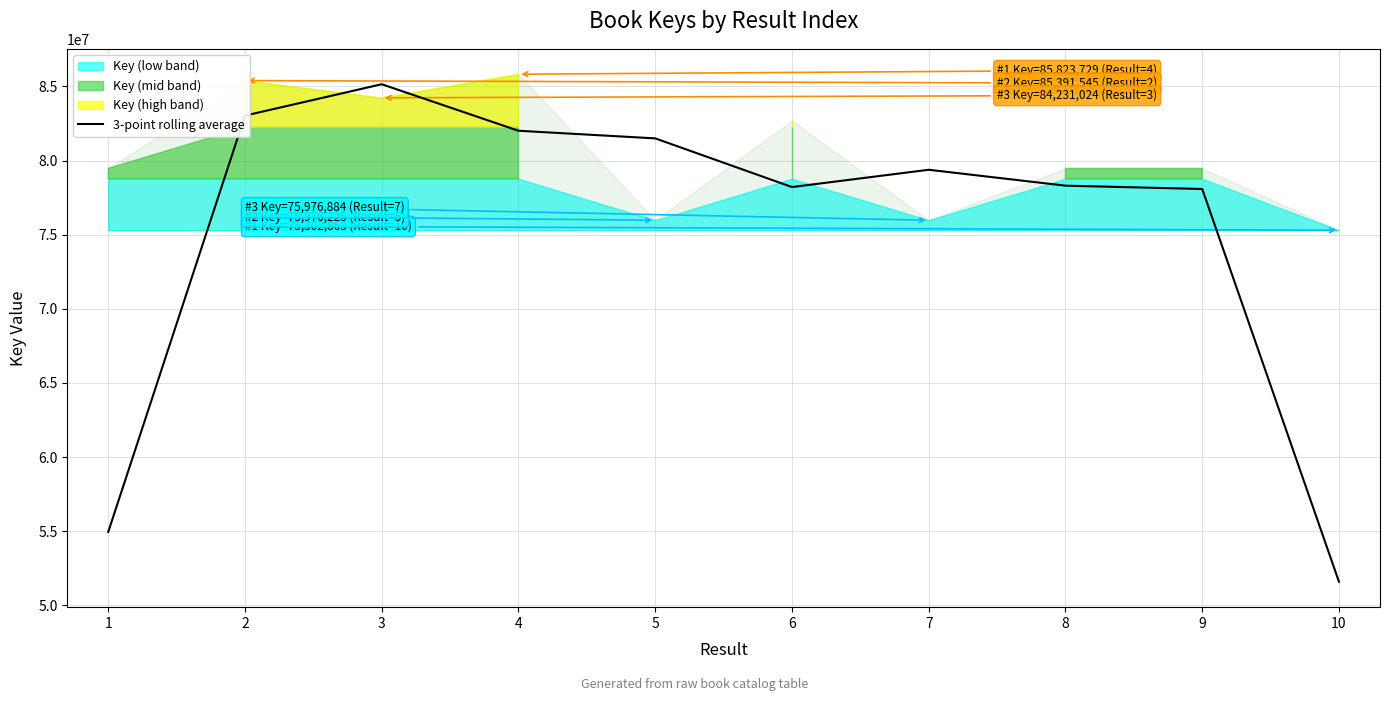

What is the smallest value displayed?

51591640.3